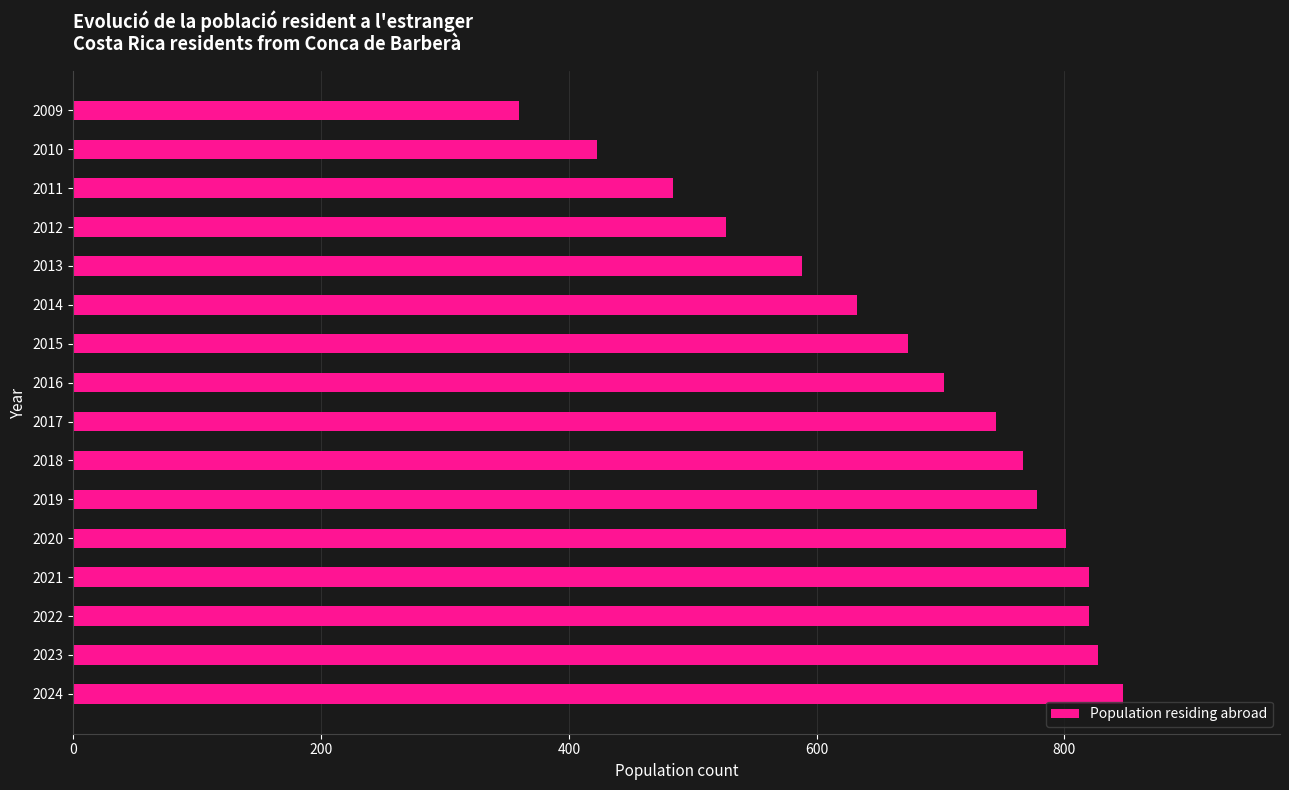

At which label is the value closest to 603?

2013